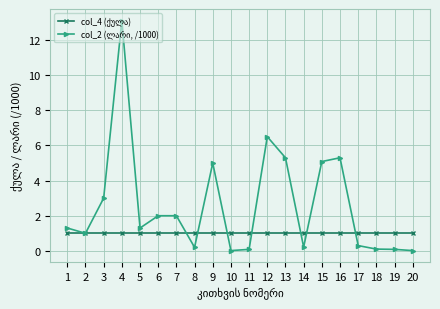

What is the spread (max minus min) of values at 9?

4.0